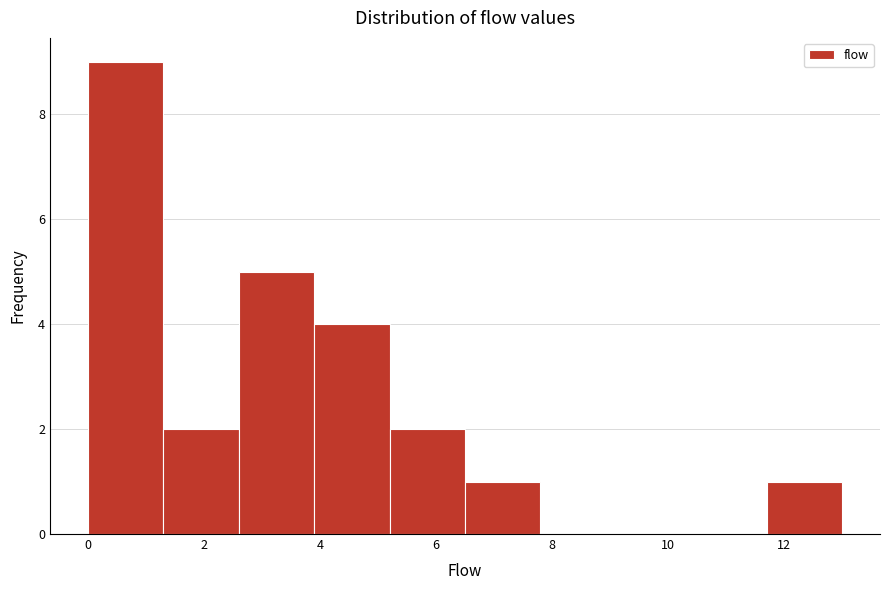

Over which range of the x-axis is the bar tallest?

0.0 to 1.3